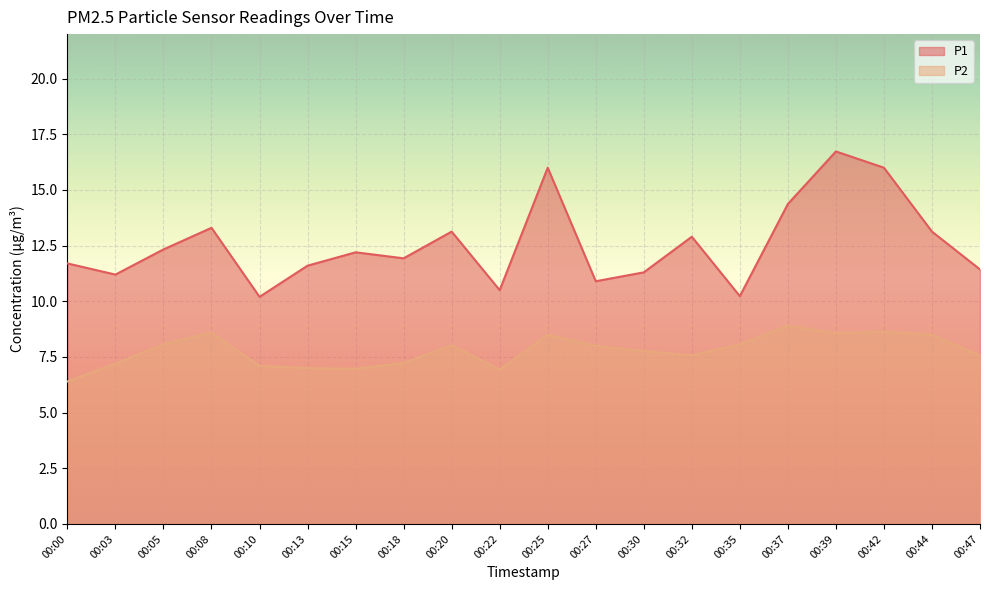

True or false: P2 and P1 intersect in this chart.

False